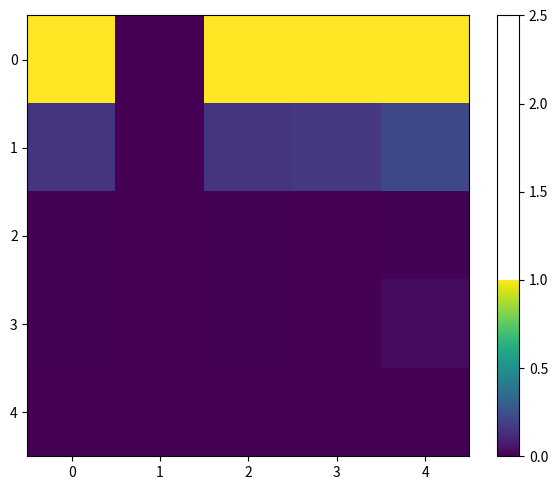

At which category is the sum across all series the highest?

4